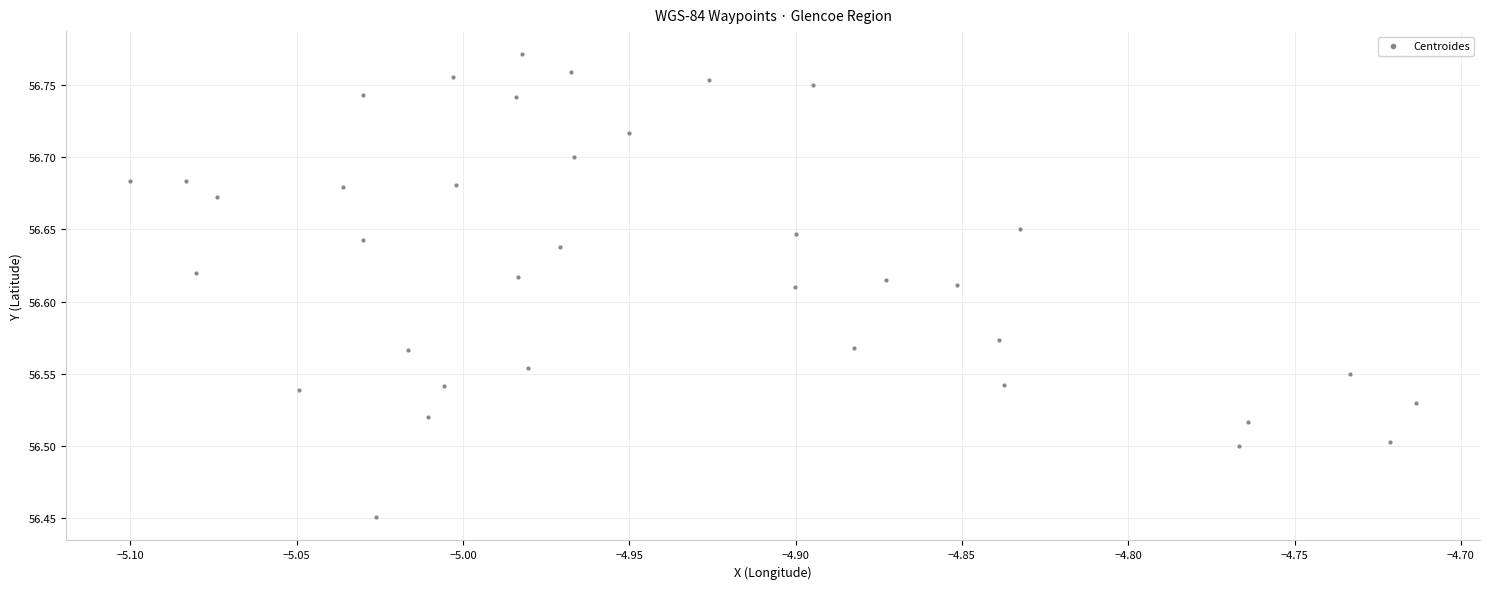

What is the range of Y values (max minus min)?

0.3